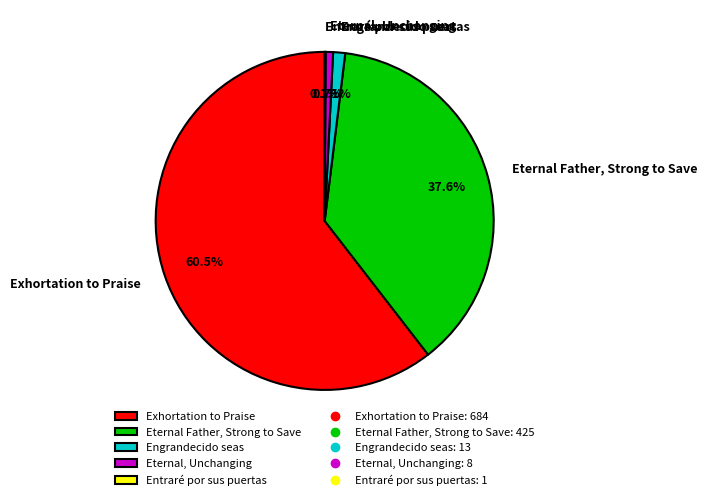

Which category has the biggest portion of the pie?

Exhortation to Praise